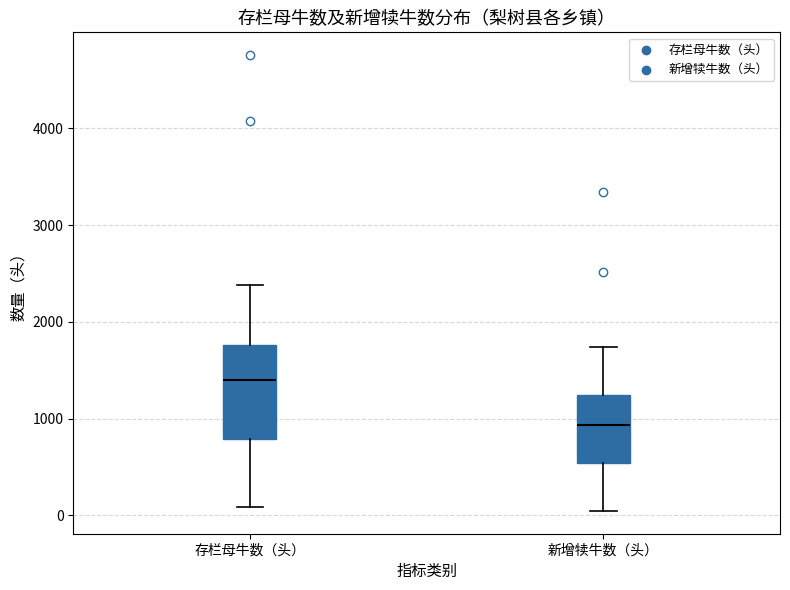

Reading left to right, read every box against the y-axis: the position of its median line, the range the box covers, and the ends of its whiskers. The values are not printed on the chart, so give them approximately, as read against the axis.

存栏母牛数（头）: median 1400, box 800 to 1800, whiskers 100 to 2400
新增犊牛数（头）: median 900, box 500 to 1200, whiskers 0 to 1700